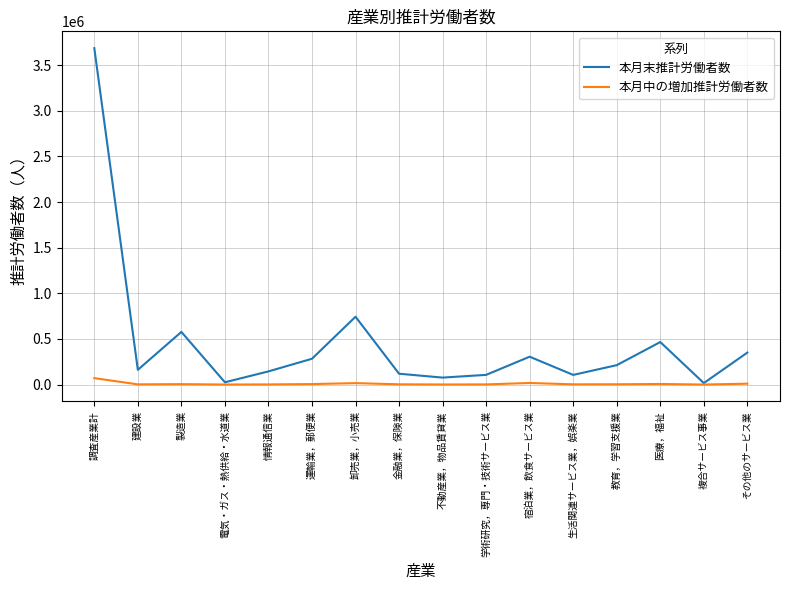

What value does the 本月末推計労働者数 series have at 建設業, to the nearest 50?

161200